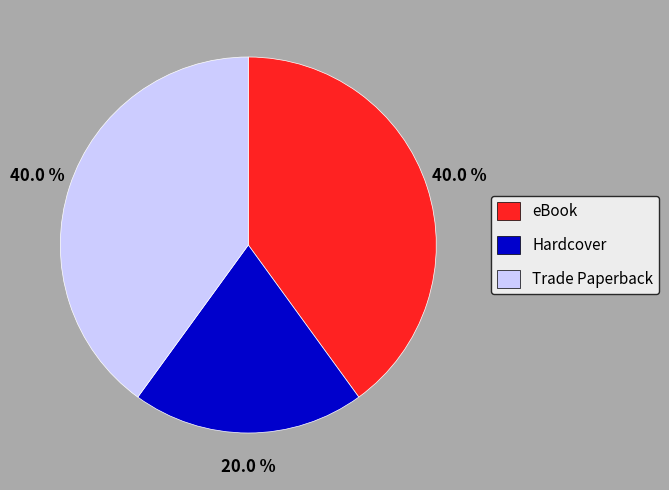

Is there any slice that represents more than half of the pie?

No